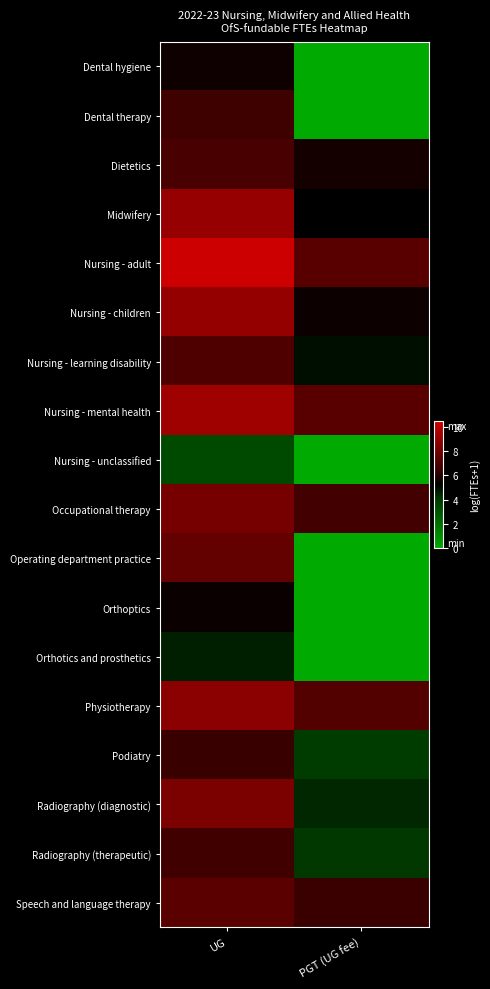

Reading right to left, what are all the values shown in this chart?

Dental hygiene: PGT (UG fee)=0.0	UG=5.5
Dental therapy: PGT (UG fee)=0.0	UG=6.6
Dietetics: PGT (UG fee)=5.7	UG=6.9
Midwifery: PGT (UG fee)=5.3	UG=9.0
Nursing - adult: PGT (UG fee)=7.3	UG=10.5
Nursing - children: PGT (UG fee)=5.5	UG=8.9
Nursing - learning disability: PGT (UG fee)=4.9	UG=7.0
Nursing - mental health: PGT (UG fee)=7.3	UG=9.2
Nursing - unclassified: PGT (UG fee)=0.0	UG=3.4
Occupational therapy: PGT (UG fee)=6.7	UG=8.1
Operating department practice: PGT (UG fee)=0.0	UG=7.6
Orthoptics: PGT (UG fee)=0.0	UG=5.4
Orthotics and prosthetics: PGT (UG fee)=0.0	UG=4.6
Physiotherapy: PGT (UG fee)=7.1	UG=8.7
Podiatry: PGT (UG fee)=3.9	UG=6.4
Radiography (diagnostic): PGT (UG fee)=4.4	UG=8.2
Radiography (therapeutic): PGT (UG fee)=4.0	UG=6.6
Speech and language therapy: PGT (UG fee)=6.5	UG=7.3